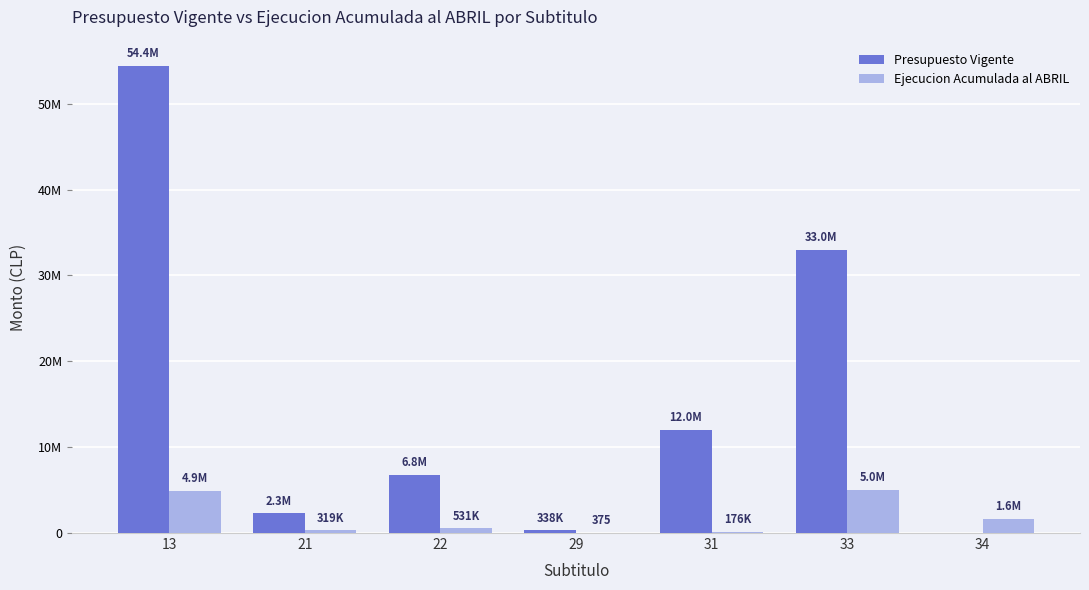

What is the difference between the Ejecucion Acumulada al ABRIL values at 33 and 34?

3410362